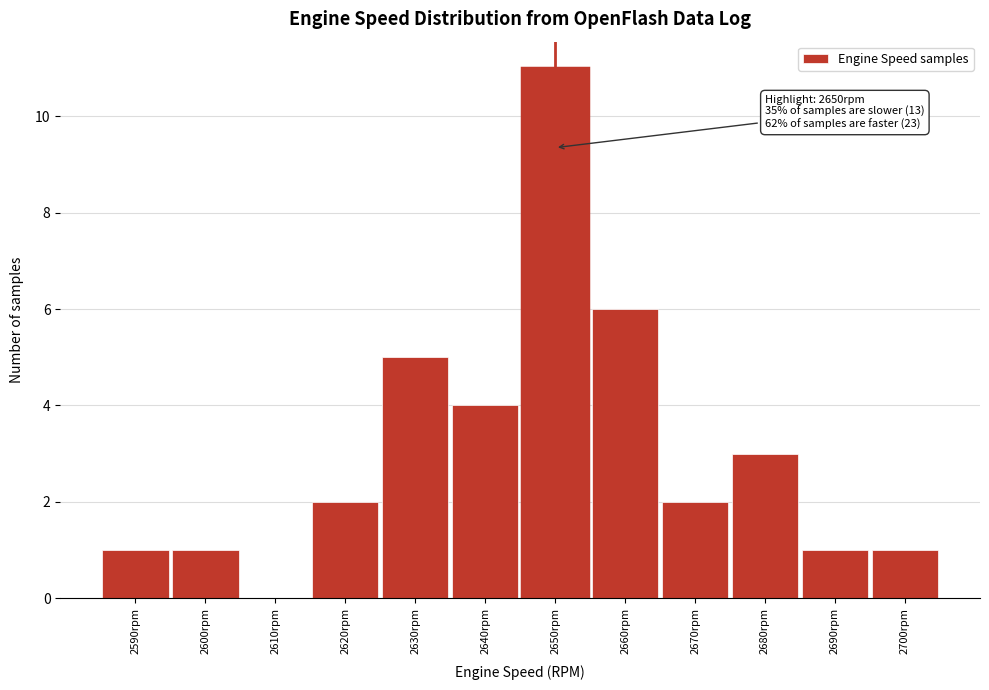

Reading left to right, transcribe all the data shown in this chart.

2590rpm=1	2600rpm=1	2610rpm=0	2620rpm=2	2630rpm=5	2640rpm=4	2650rpm=11	2660rpm=6	2670rpm=2	2680rpm=3	2690rpm=1	2700rpm=1